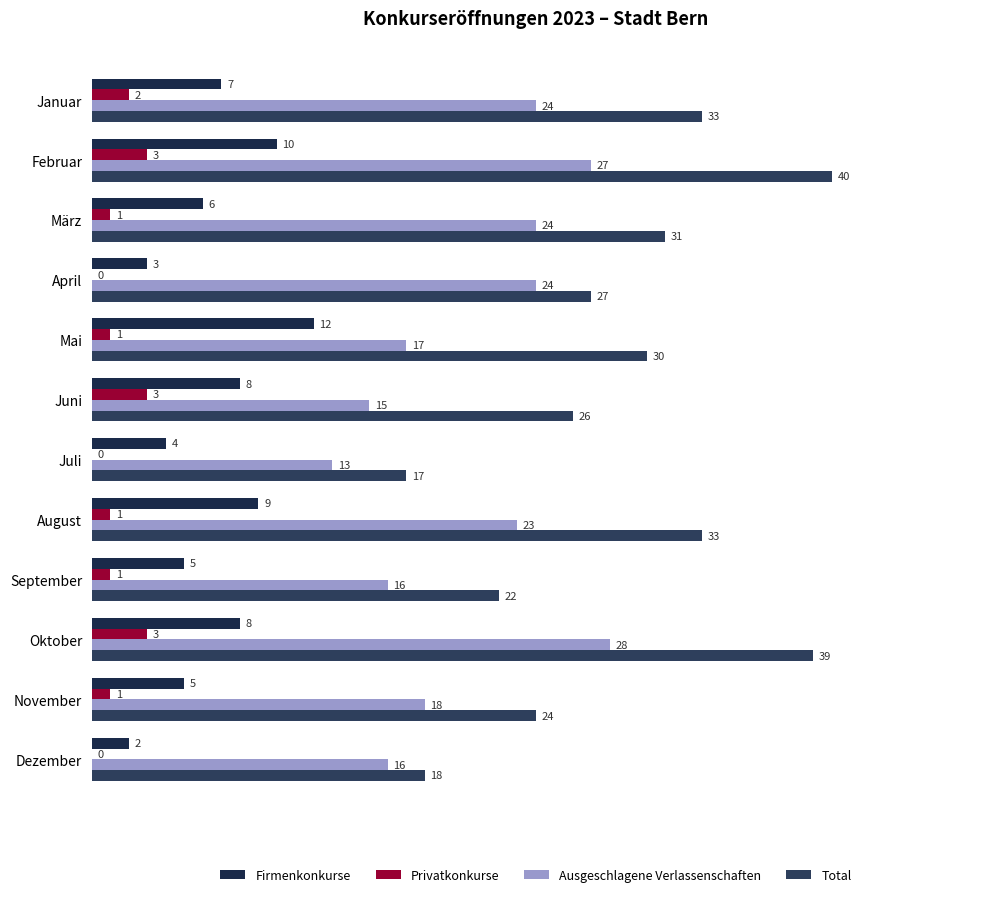

How many distinct data groups are displayed?

4